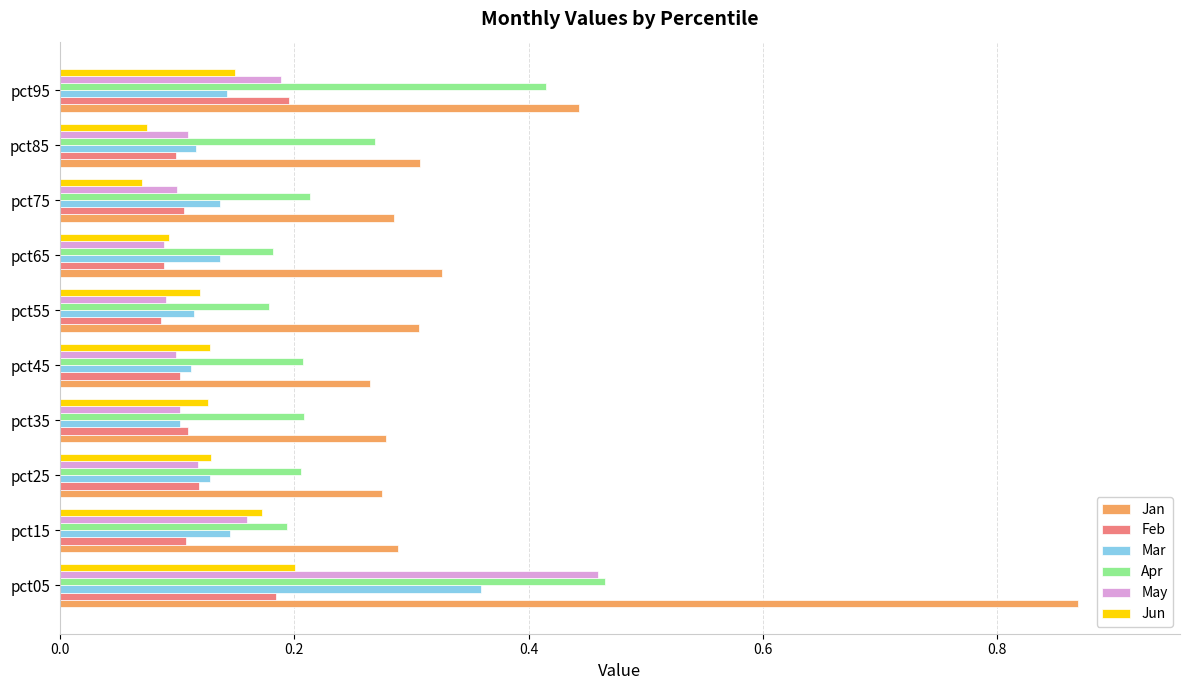

The value of Feb at pct85 is 0.1. True or false?

True